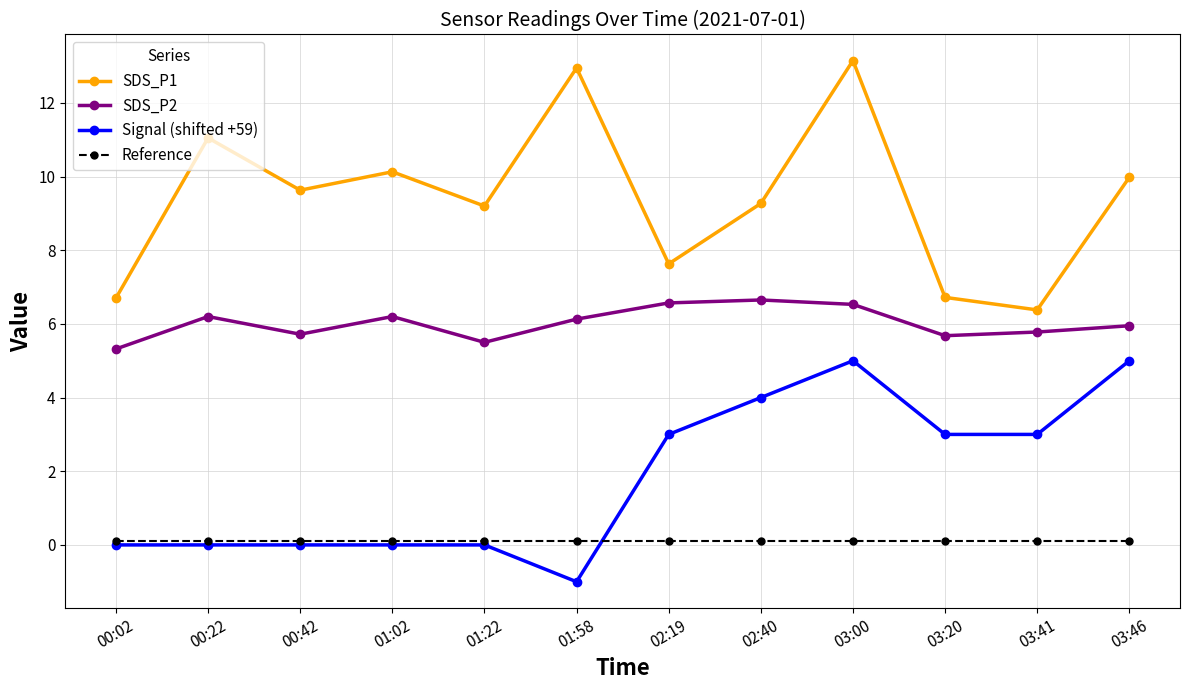

True or false: Reference and SDS_P1 cross at least once.

False